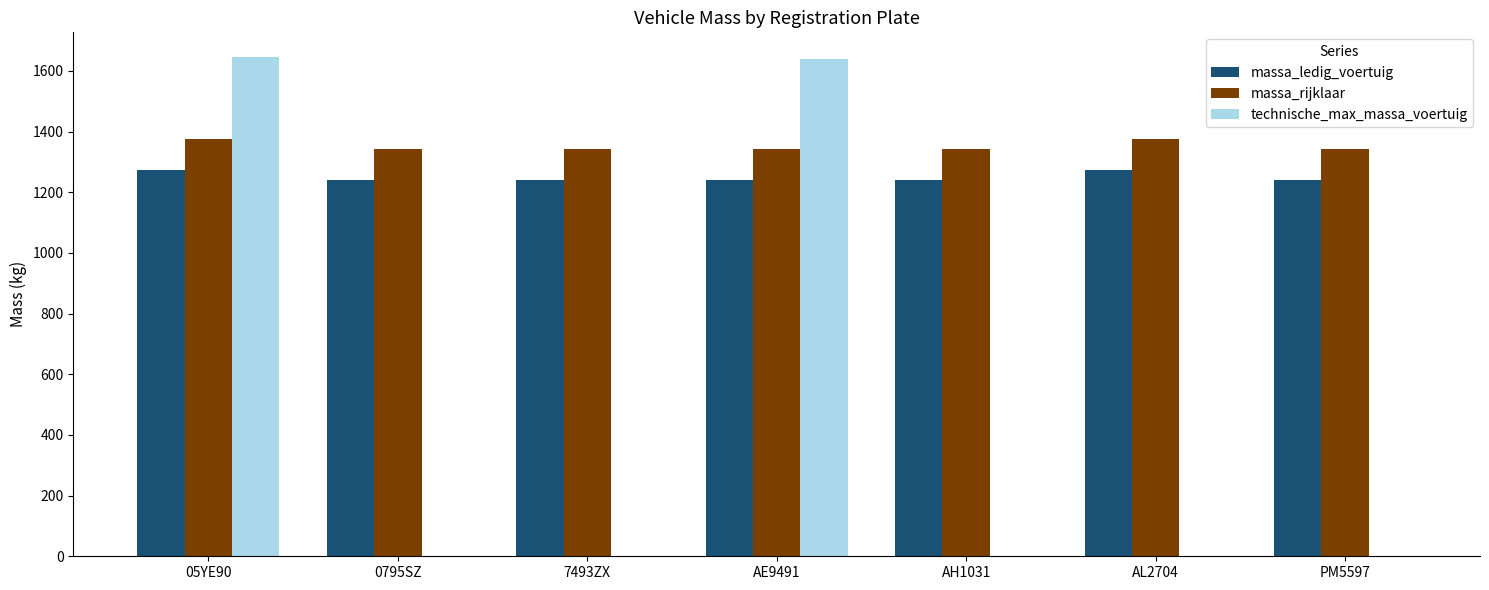

Which series has the largest total across all categories?

massa_rijklaar